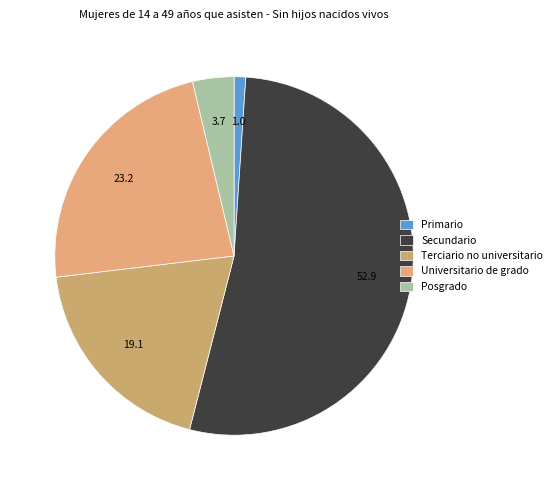

Which slice represents more than half of the pie?

Secundario